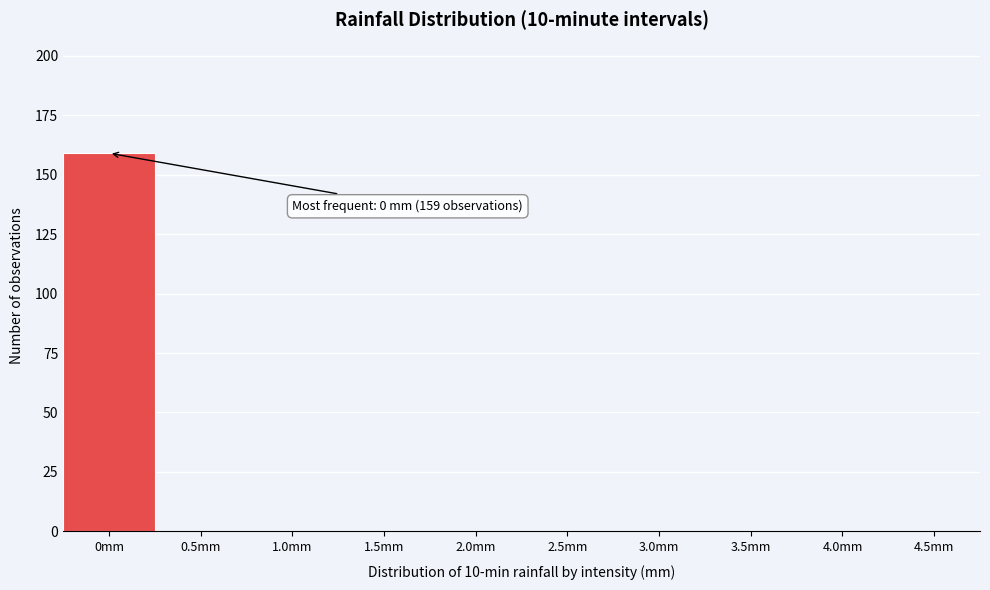

Reading left to right, transcribe all the data shown in this chart.

0mm=159	0.5mm=0	1.0mm=0	1.5mm=0	2.0mm=0	2.5mm=0	3.0mm=0	3.5mm=0	4.0mm=0	4.5mm=0